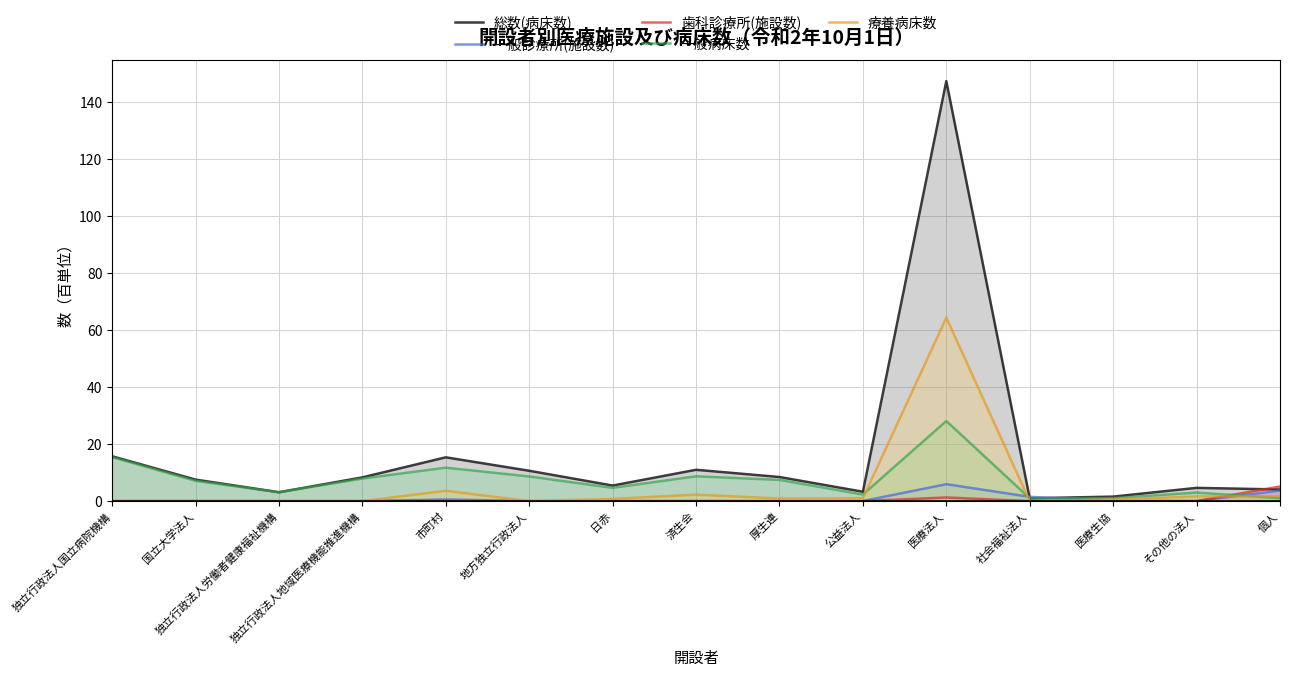

How many data points does each series have?

15